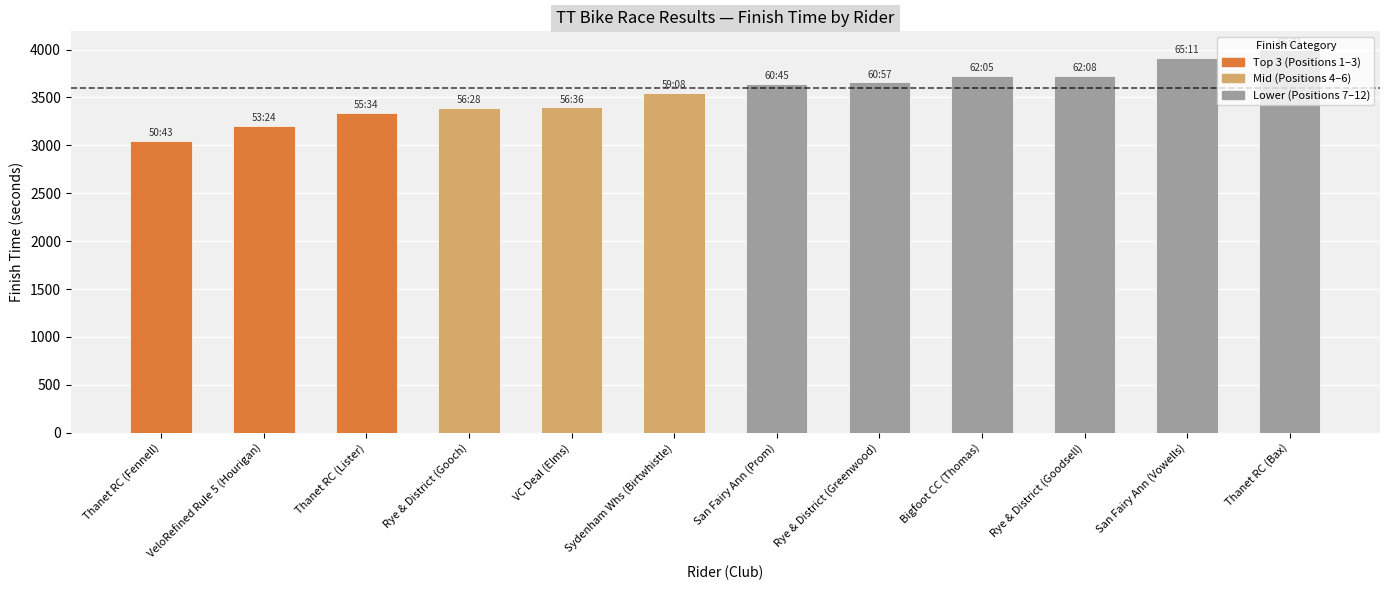

The value at Thanet RC (Bax) is 1707. True or false?

False